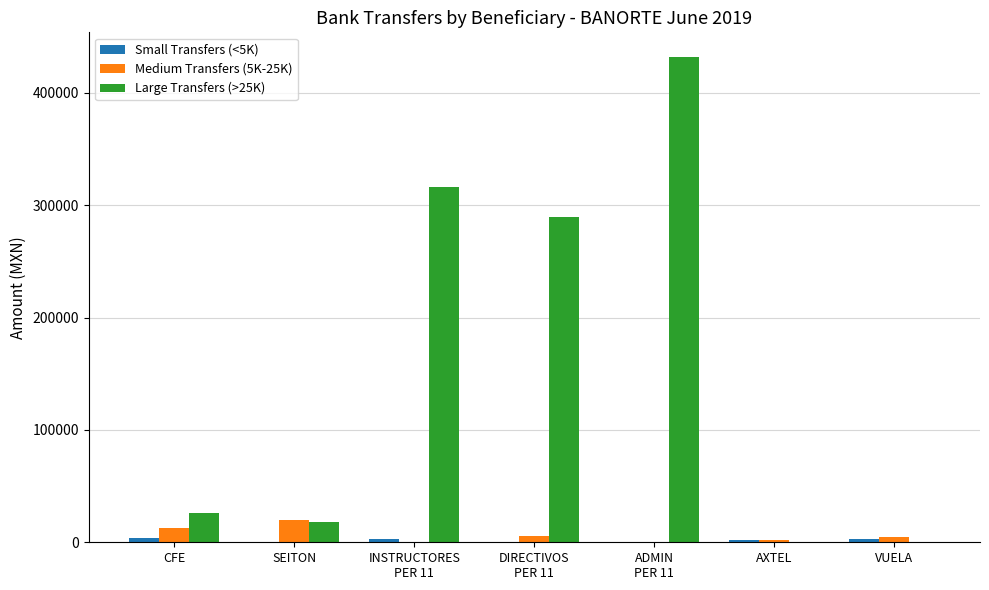

True or false: Medium Transfers (5K-25K) has a value of 19999.9 at SEITON.

True